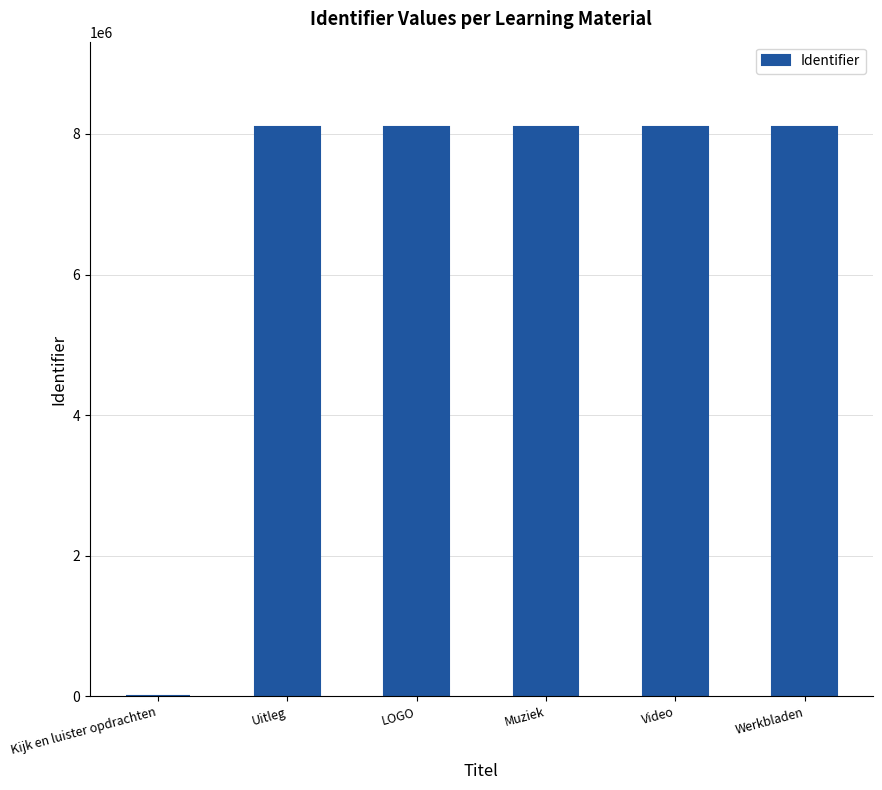

What is the maximum value shown in the chart?

8097937